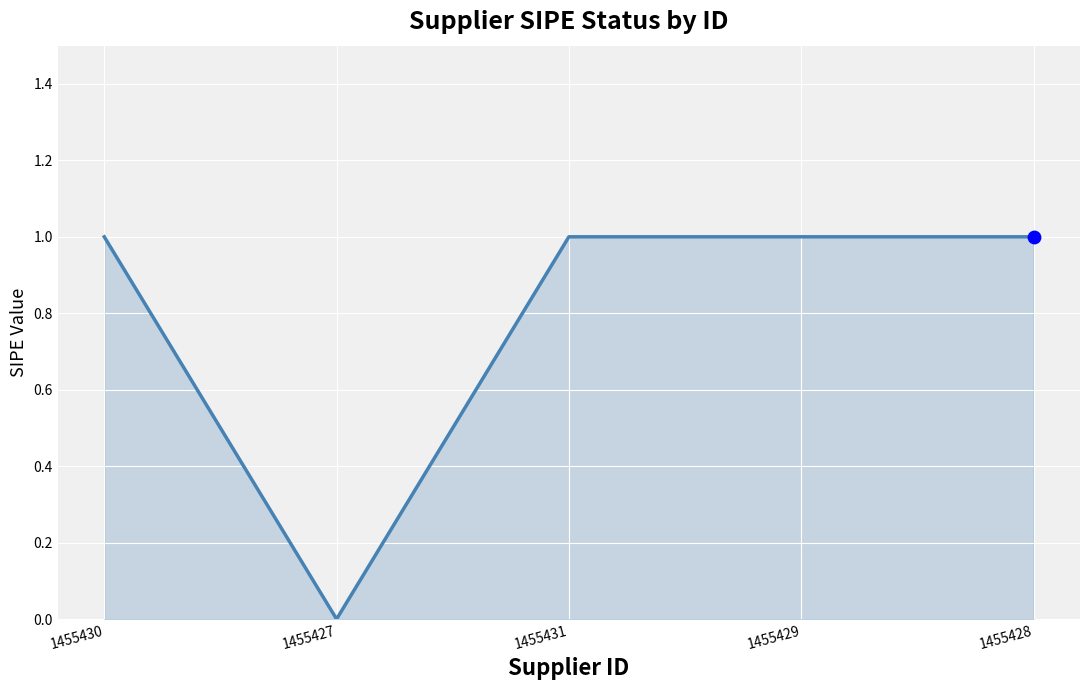

What is the ratio of the value at 1455428 to the value at 1455430?

1.0